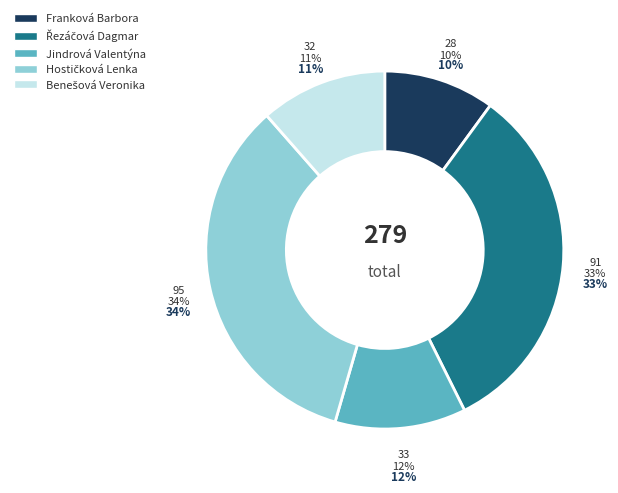

True or false: Hostičková Lenka accounts for 40% of the total.

False